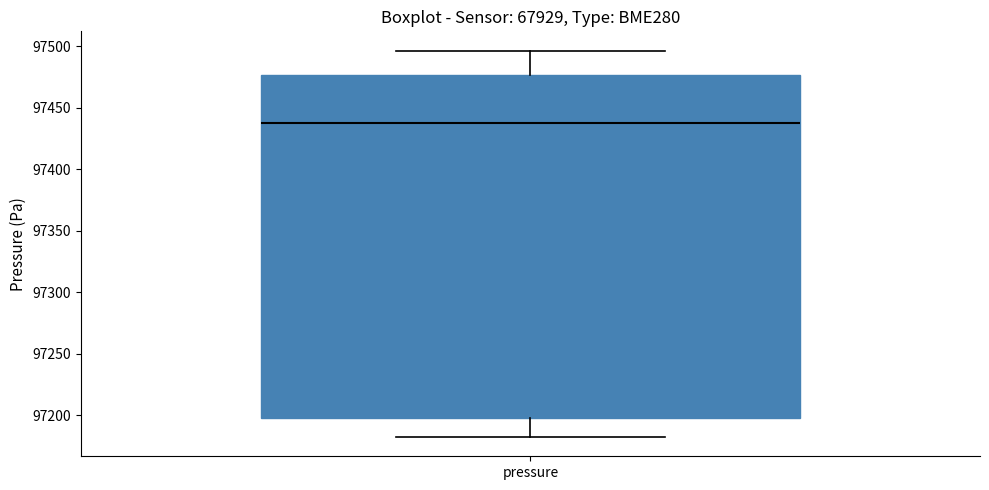

Where does the median line of the box for pressure sit on the y-axis? The values are not printed on the chart, so give them approximately, as read against the axis.

97435